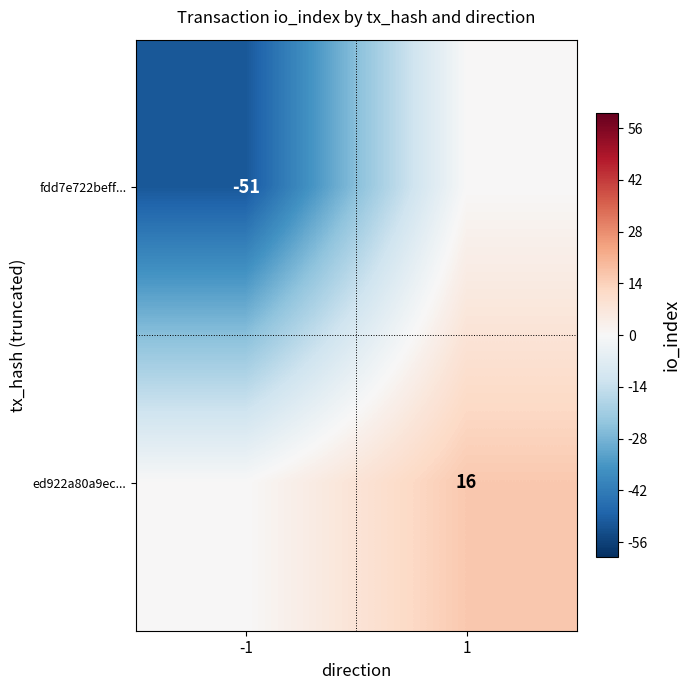

True or false: fdd7e722beff... has a value of -34 at -1.

False